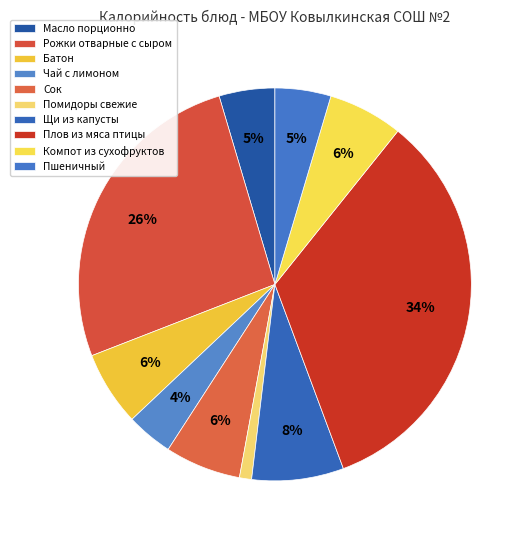

To the nearest percent, what portion does Рожки отварные с сыром represent?

26%